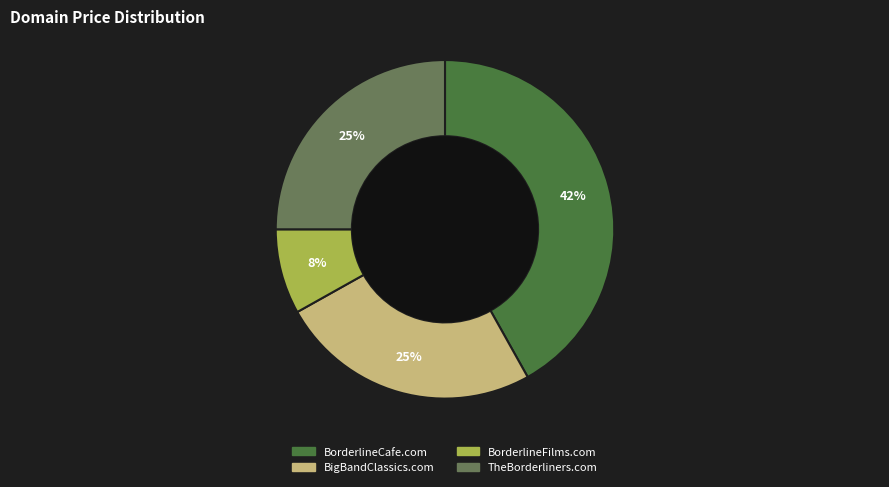

What percentage is the BigBandClassics.com slice, to the nearest percent?

25%